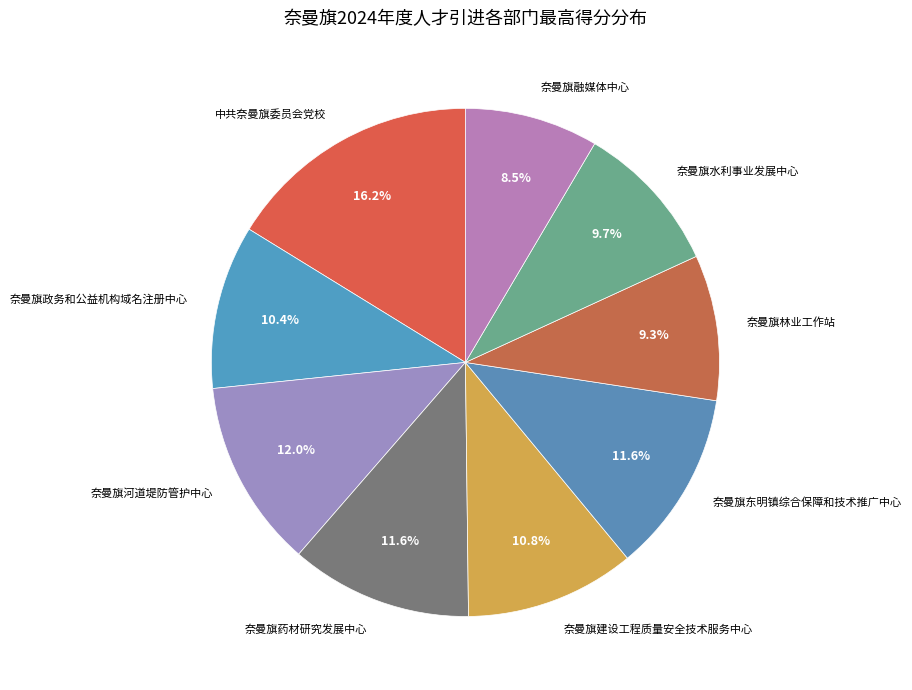

What percentage is NOT represented by 奈曼旗政务和公益机构域名注册中心?

89.6%